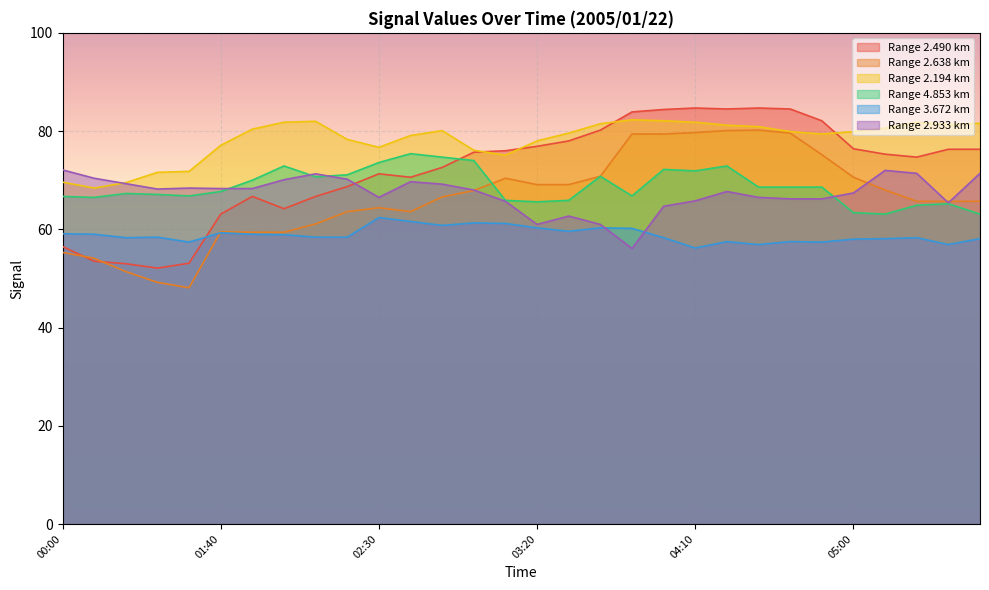

At which category is the sum across all series the highest?

04:20